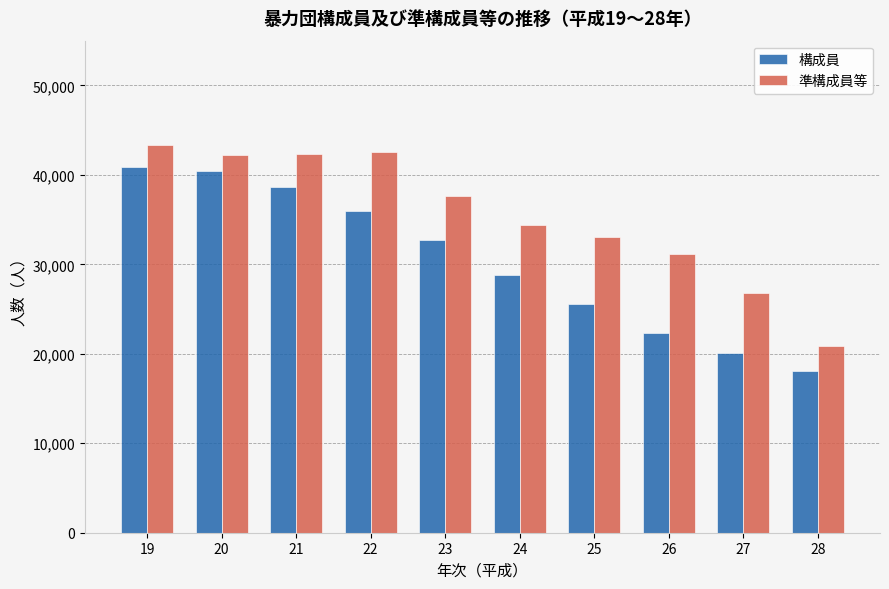

Does the chart contain stacked bars?

No